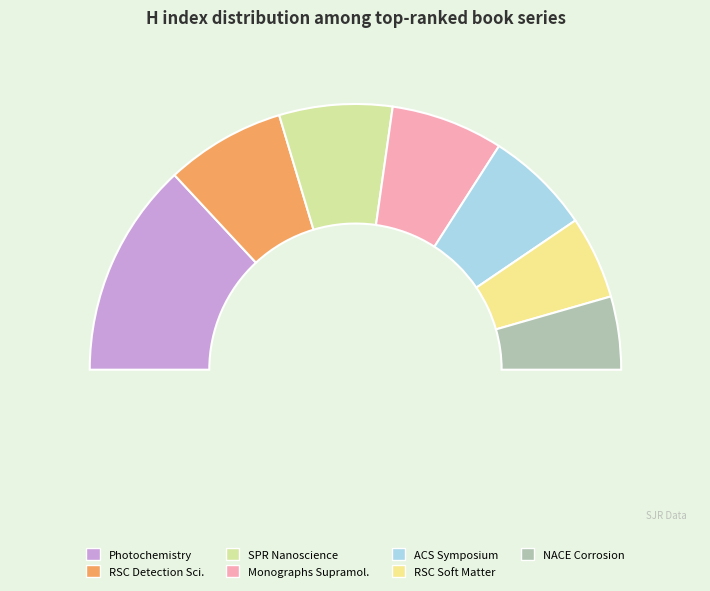

Is ACS Symposium Series the majority of the pie?

No